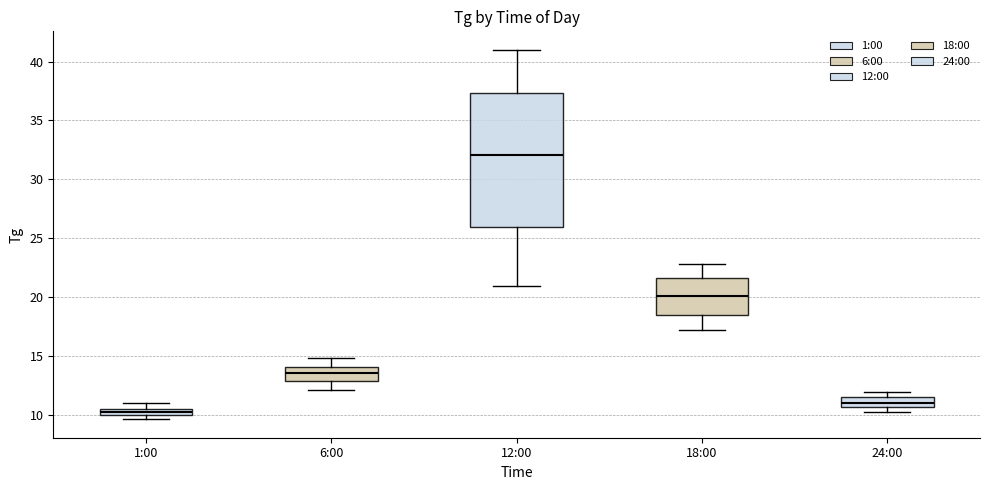

Which box has the lowest median line?

1:00